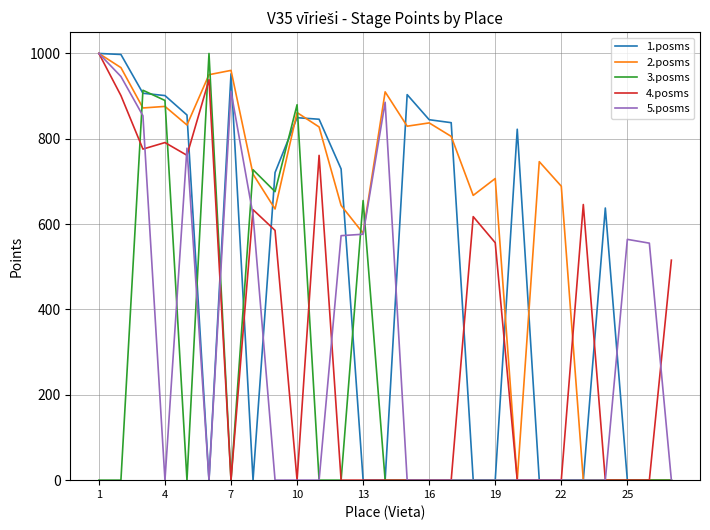

Which series has the largest total across all categories?

2.posms